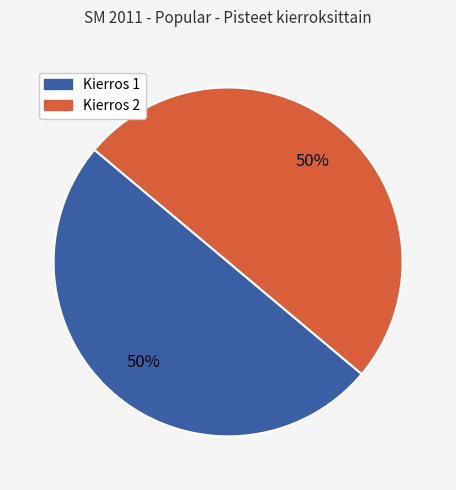

To the nearest percent, what is the average slice percentage?

50%